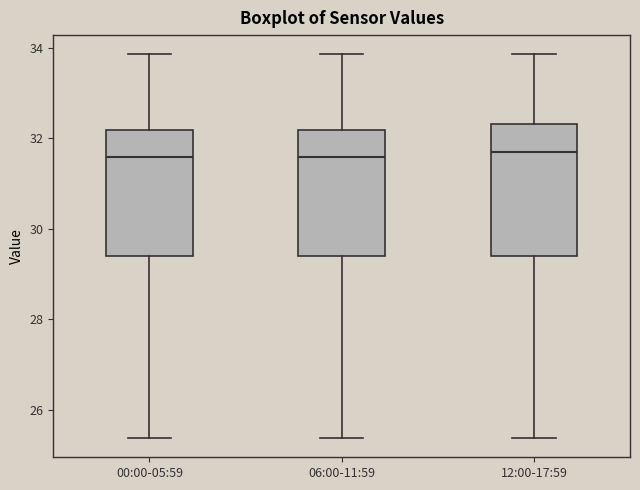

Reading left to right, transcribe this box plot: for each box, give where its median line is, the range the box spans, and where its two whiskers end, as read against the y-axis. The values are not printed on the chart, so give them approximately, as read against the axis.

00:00-05:59: median 31.6, box 29.4 to 32.2, whiskers 25.4 to 33.8
06:00-11:59: median 31.6, box 29.4 to 32.2, whiskers 25.4 to 33.8
12:00-17:59: median 31.8, box 29.4 to 32.4, whiskers 25.4 to 33.8